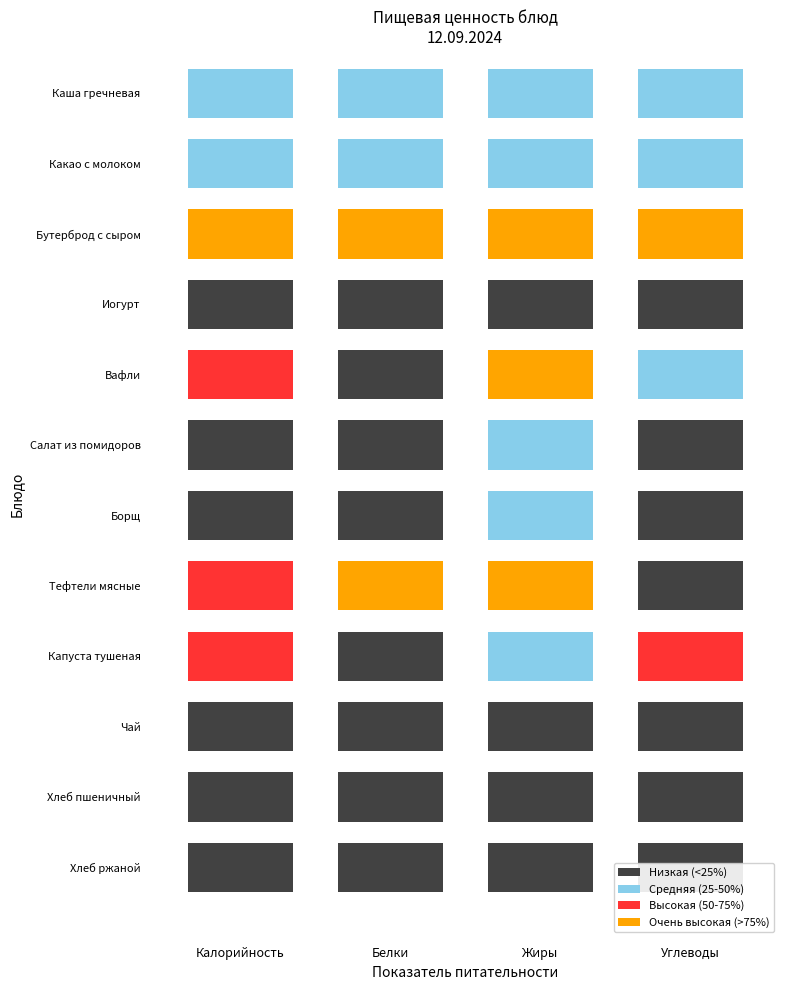

What is the difference between the maximum and minimum values in the Бутерброд с сыром series?

381